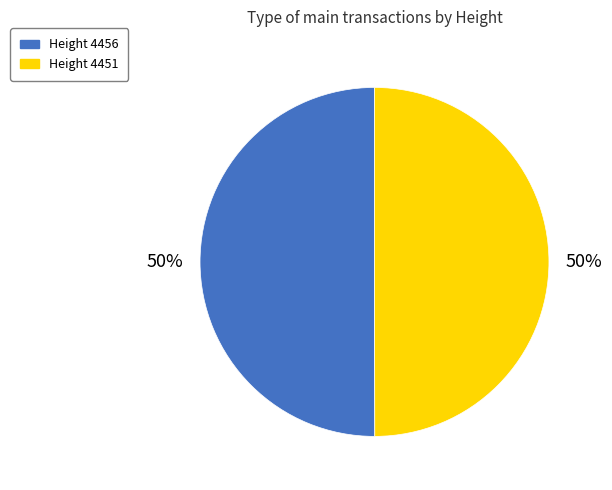

To the nearest percent, what portion does Height 4451 represent?

50%